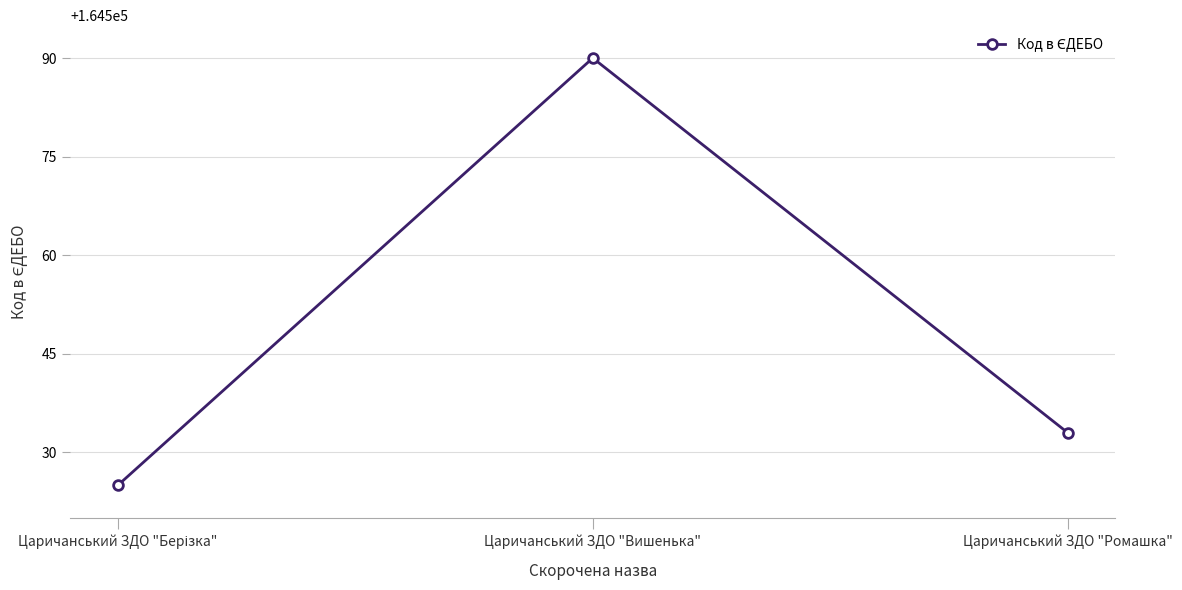

What is the ratio of the value at Царичанський ЗДО "Вишенька" to the value at Царичанський ЗДО "Ромашка"?

1.0